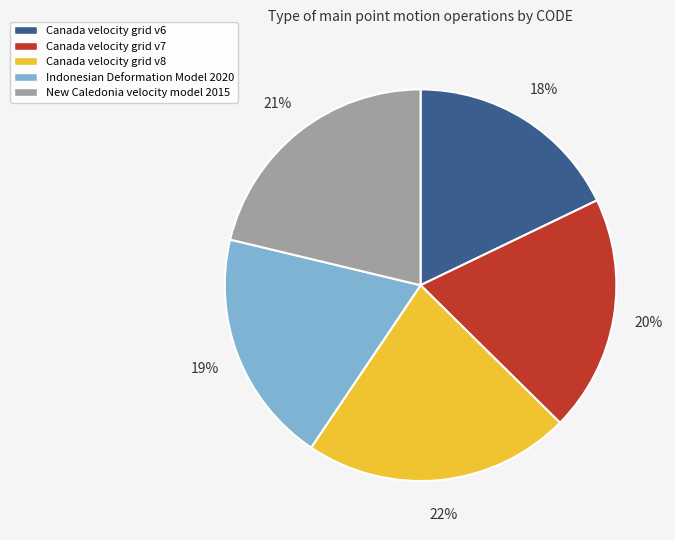

Count the number of slices in the pie.

5